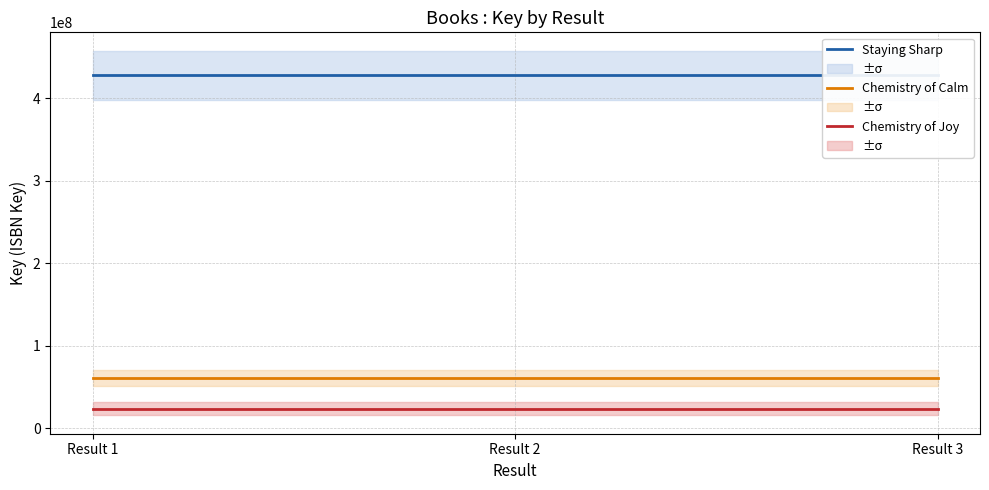

At how many categories does at least one series exceed 374098804?

3